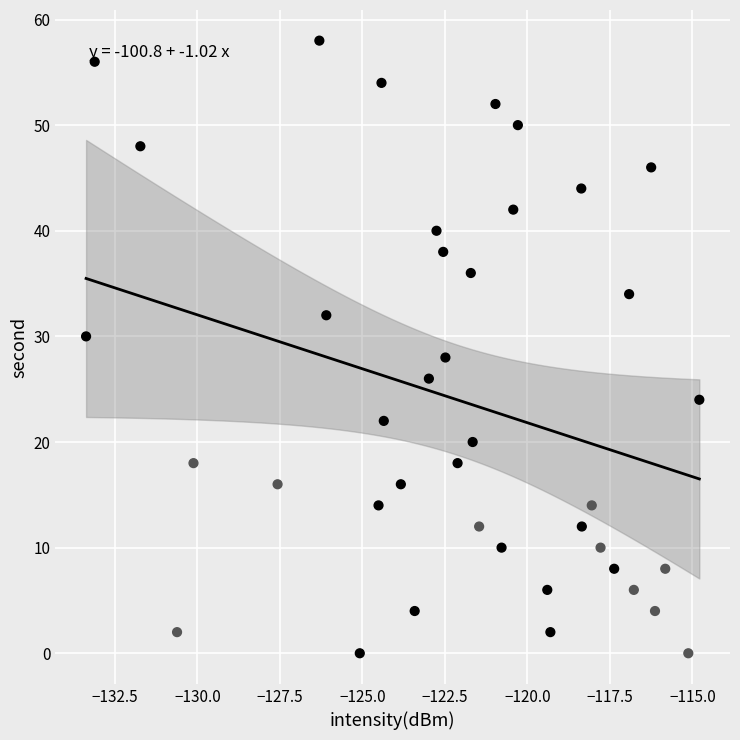

What is the range of Y values (max minus min)?

58